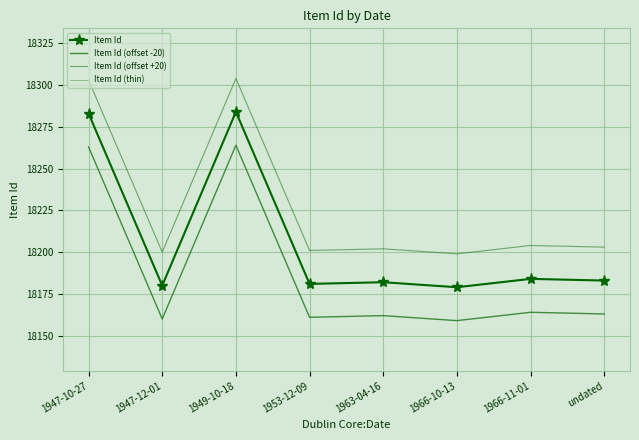

Reading left to right, list all the values displayed in this chart.

Item Id: 1947-10-27=18283	1947-12-01=18180	1949-10-18=18284	1953-12-09=18181	1963-04-16=18182	1966-10-13=18179	1966-11-01=18184	undated=18183
Item Id (offset -20): 1947-10-27=18263	1947-12-01=18160	1949-10-18=18264	1953-12-09=18161	1963-04-16=18162	1966-10-13=18159	1966-11-01=18164	undated=18163
Item Id (offset +20): 1947-10-27=18303	1947-12-01=18200	1949-10-18=18304	1953-12-09=18201	1963-04-16=18202	1966-10-13=18199	1966-11-01=18204	undated=18203
Item Id (thin): 1947-10-27=18283	1947-12-01=18180	1949-10-18=18284	1953-12-09=18181	1963-04-16=18182	1966-10-13=18179	1966-11-01=18184	undated=18183